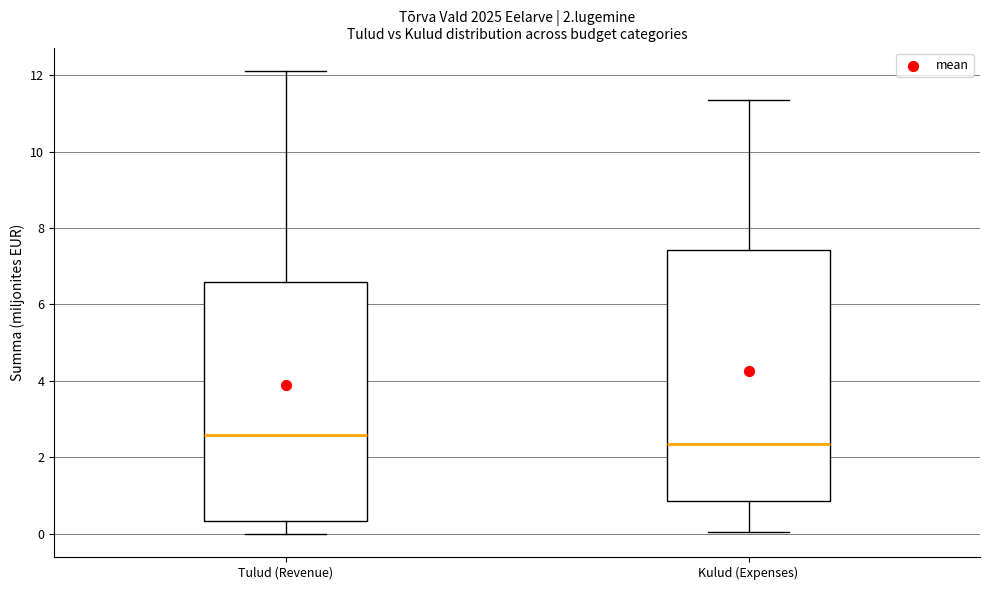

Comparing the boxes themselves (not the whiskers), which one is the tallest?

Kulud (Expenses)